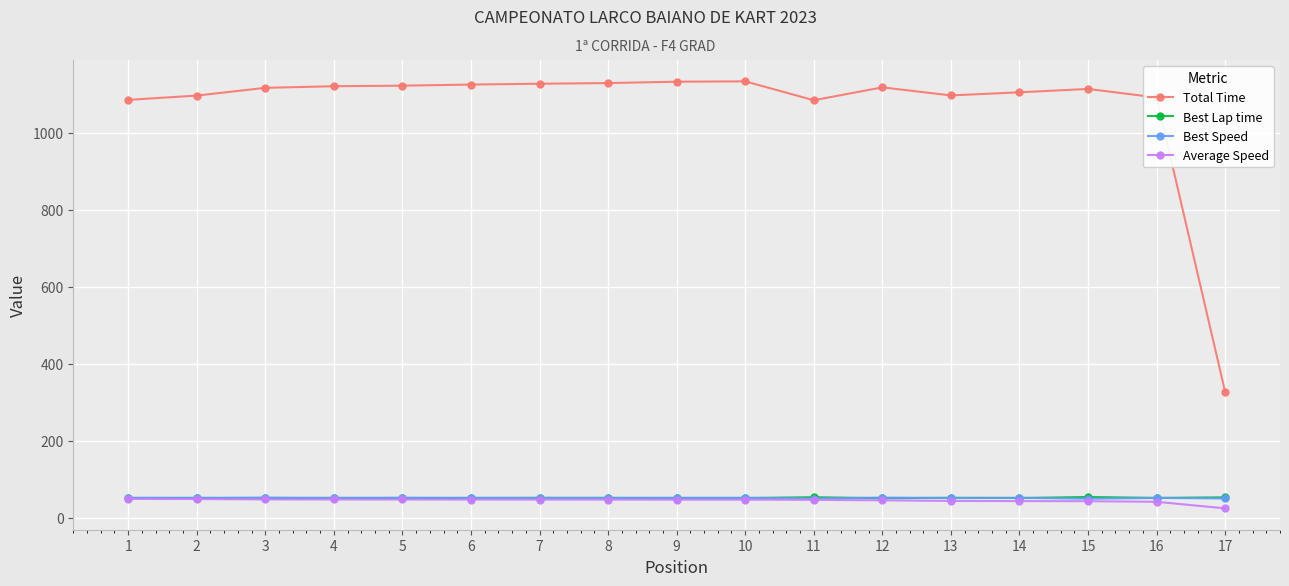

What is the value of the Average Speed point at the 5th from the left?

47.5